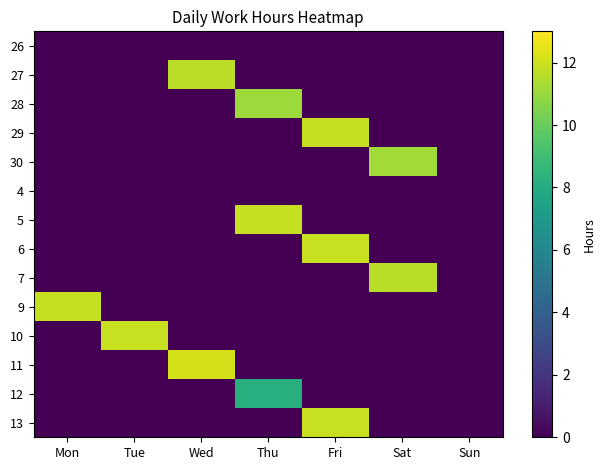

What is the greatest value displayed?

12.2